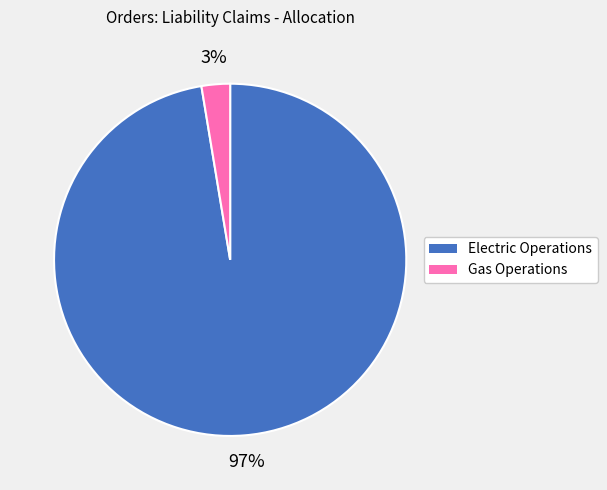

Is the sum of Electric Operations and Gas Operations greater than half?

Yes